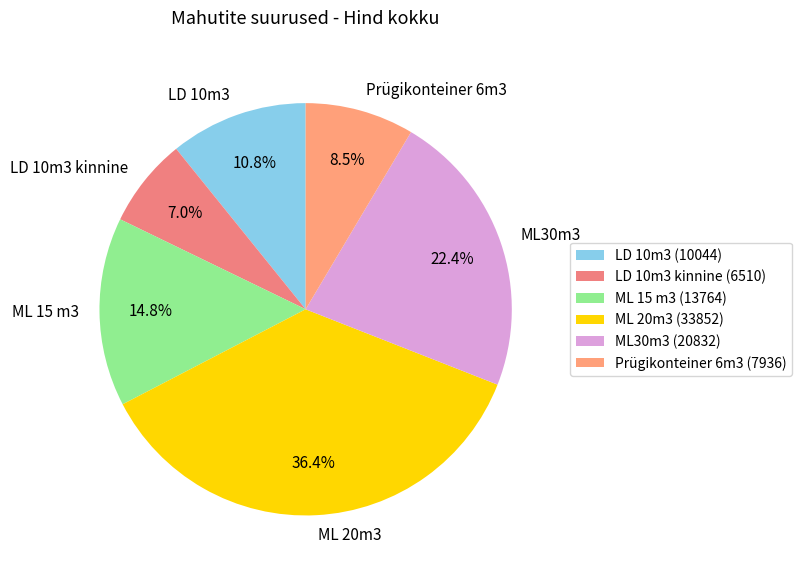

Rank the categories by value from highest to lowest.

ML 20m3, ML30m3, ML 15 m3, LD 10m3, Prügikonteiner 6m3, LD 10m3 kinnine